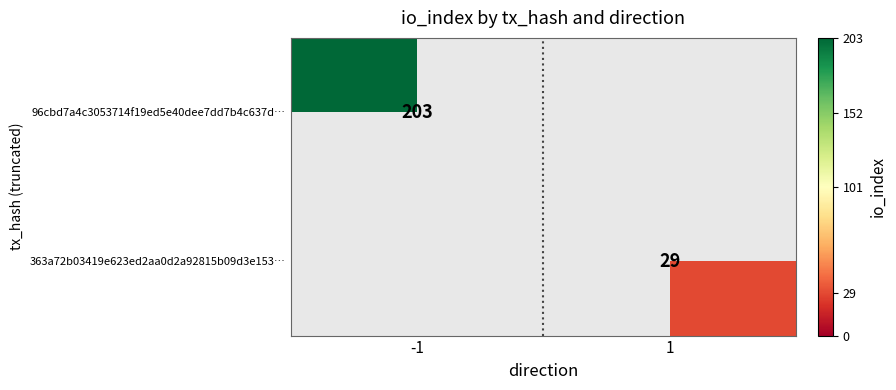

Is it true that 96cbd7a4c3053714f19ed5e40dee7dd7b4c637d… equals 345 at -1?

False